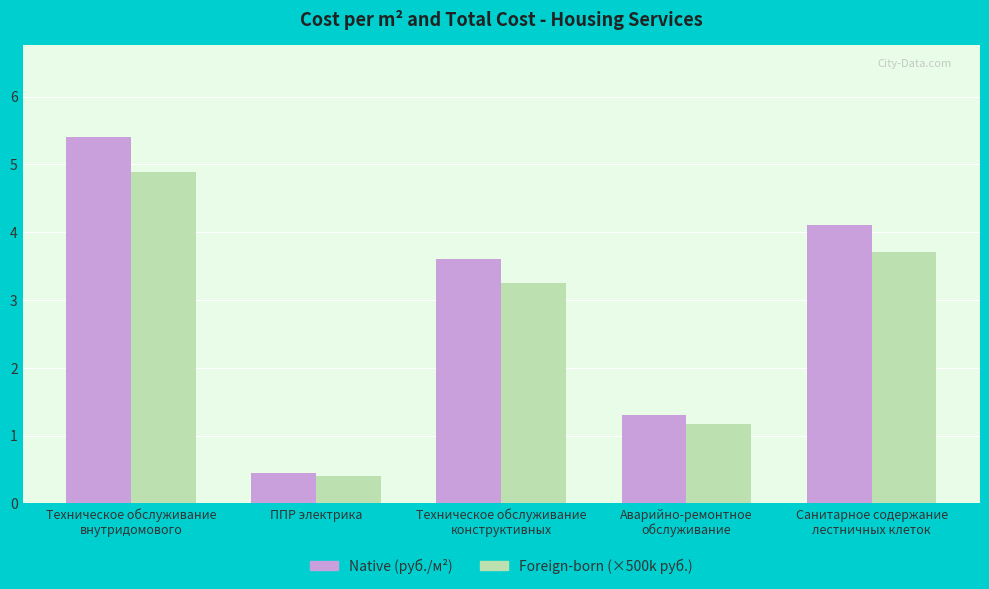

Reading left to right, extract all data points from this chart.

Native: 5.4	0.4	3.6	1.3	4.1
Foreign-born: 4.9	0.4	3.3	1.2	3.7